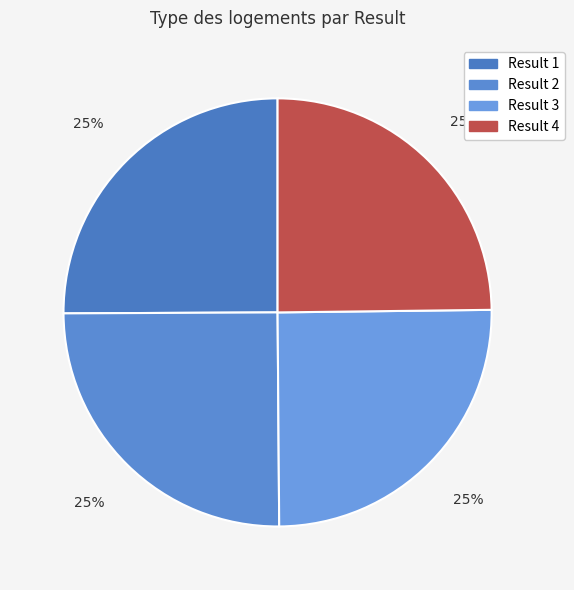

How many slices are in this pie chart?

4